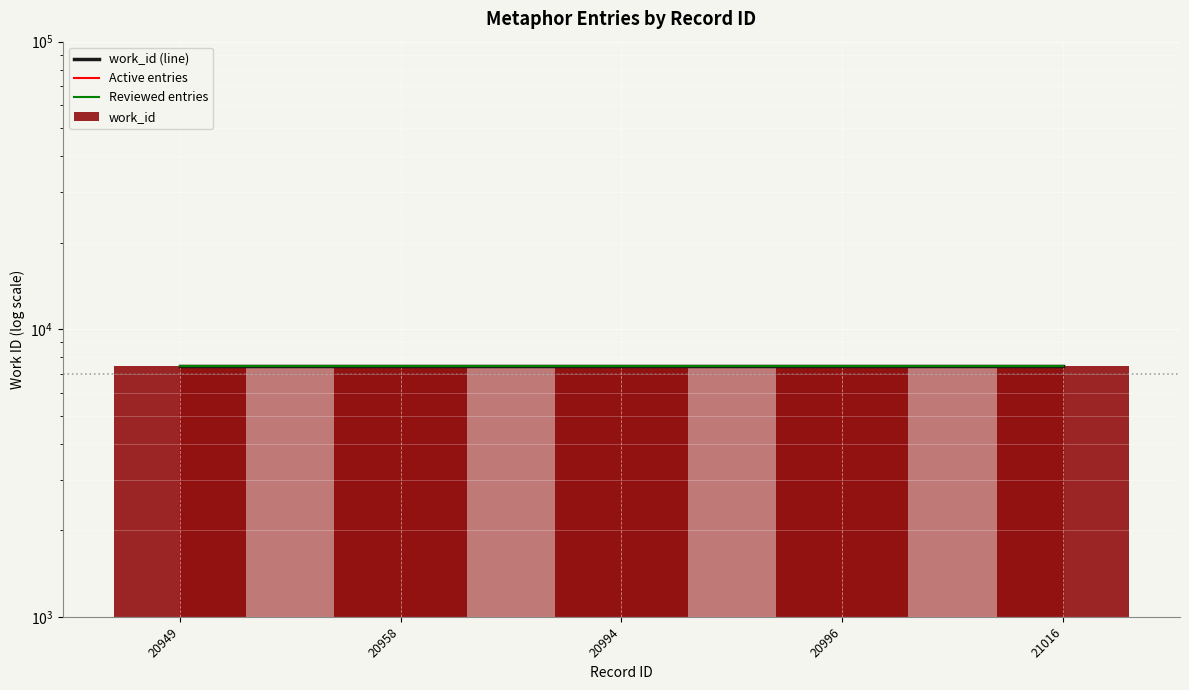

How many categories are shown in the chart?

5